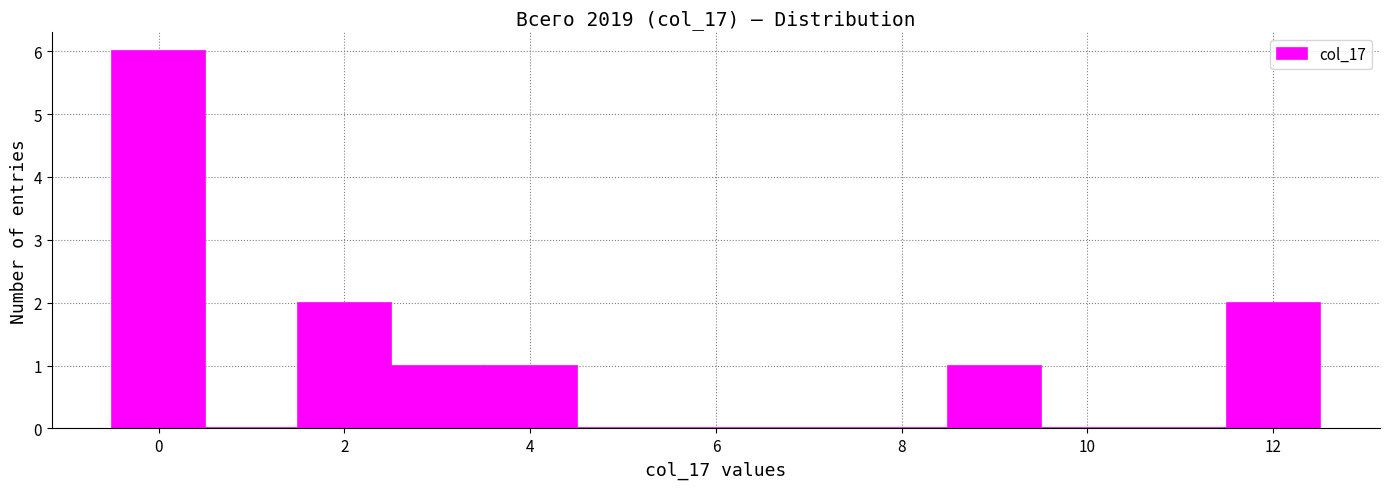

Reading left to right, list every bar in this chart as the range it spans on the x-axis followed by its height. Neither the bar edges nor the heights are printed on the chart, so give them approximately, as read against the axes.

-0.5 to 0.5: 6
0.5 to 1.5: 0
1.5 to 2.5: 2
2.5 to 3.5: 1
3.5 to 4.5: 1
4.5 to 5.5: 0
5.5 to 6.5: 0
6.5 to 7.5: 0
7.5 to 8.5: 0
8.5 to 9.5: 1
9.5 to 10.5: 0
10.5 to 11.5: 0
11.5 to 12.5: 2